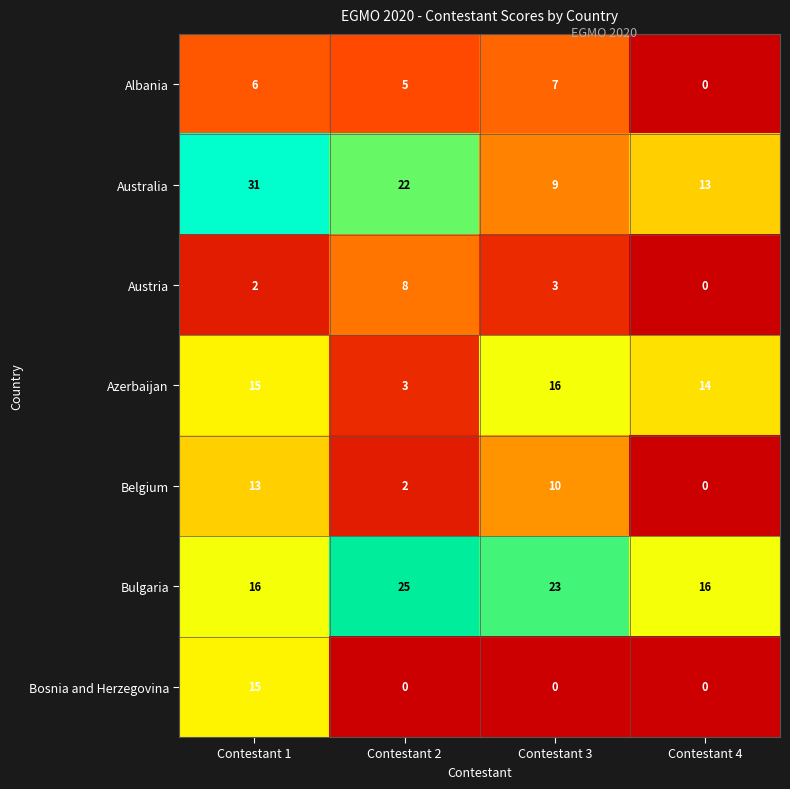

Read the Bulgaria value at Contestant 2.

25